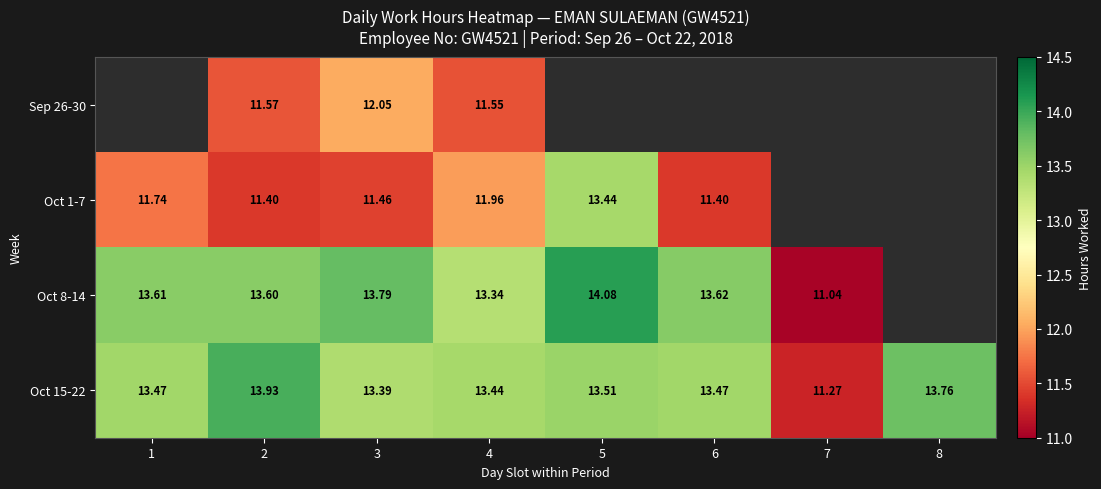

At which category does the chart reach its minimum across all series?

1